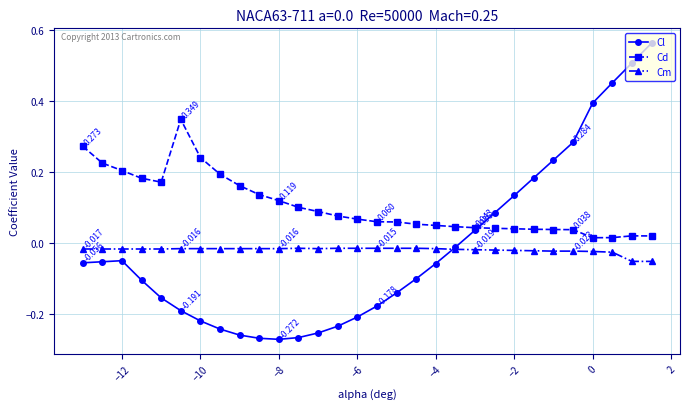

Does the chart have visible grid lines?

Yes